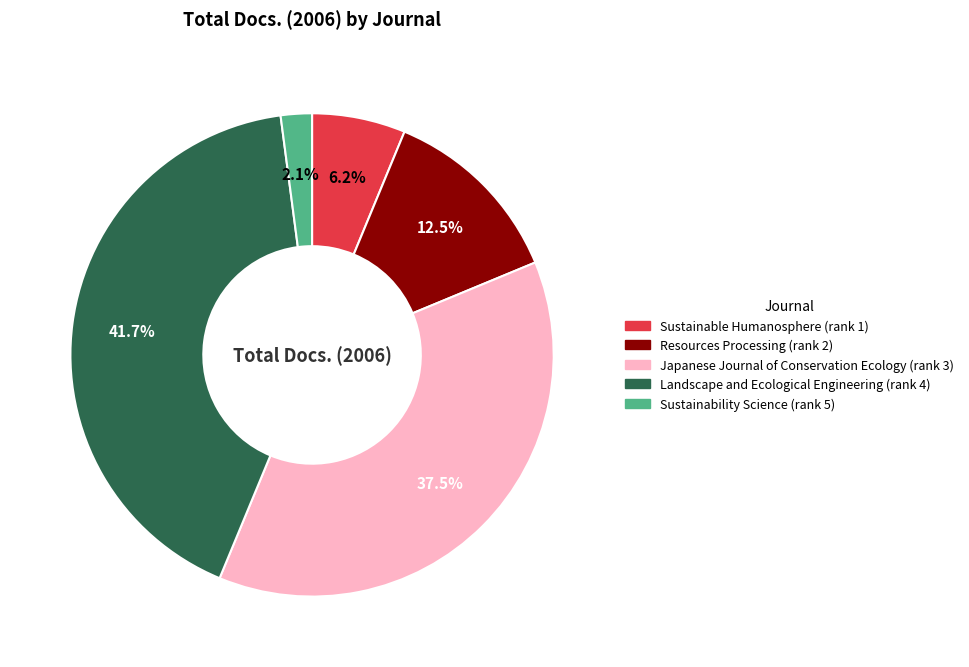

Which category has the smallest portion of the pie?

Sustainability Science